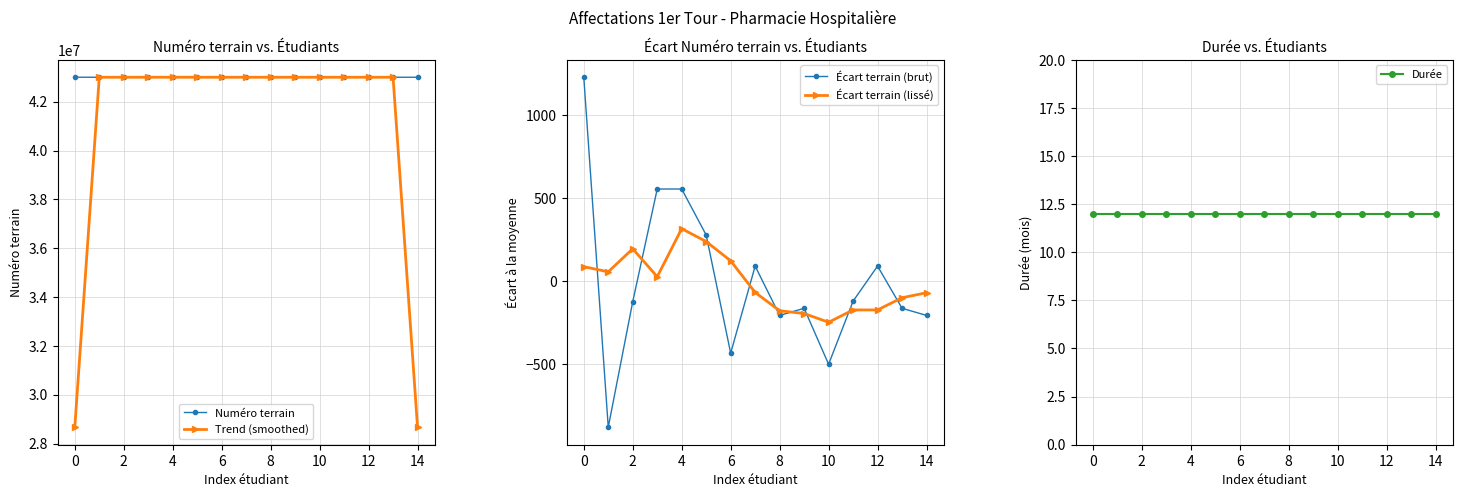

How many values in Écart terrain (brut) are above zero?

6